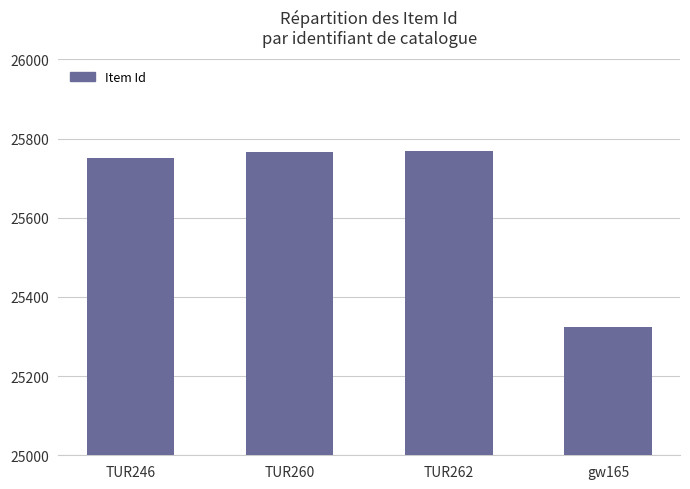

What is the label of the 1st bar from the left?

TUR246